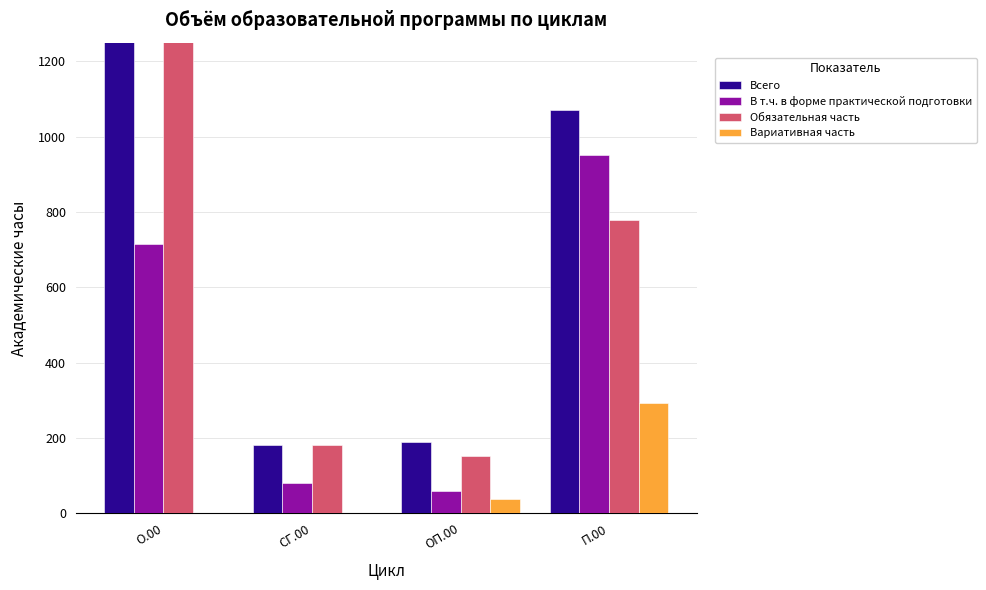

Between СГ.00 and П.00, which is larger?

П.00